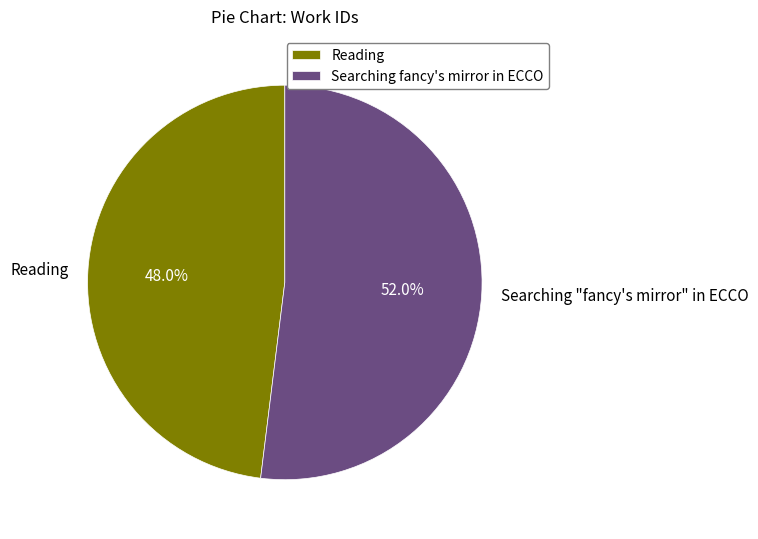

Is there a majority slice in this chart?

Yes